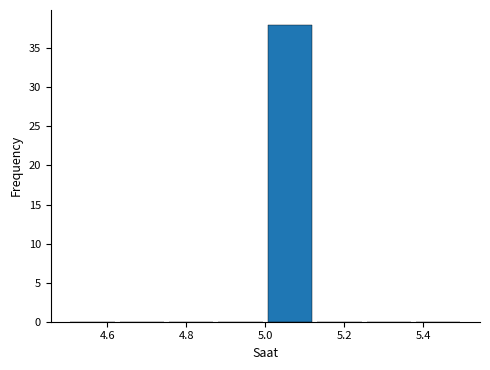

How tall is the bar that spans 5.000 to 5.125 on the x-axis? Neither the bar edges nor the heights are printed on the chart, so give them approximately, as read against the axes.

38